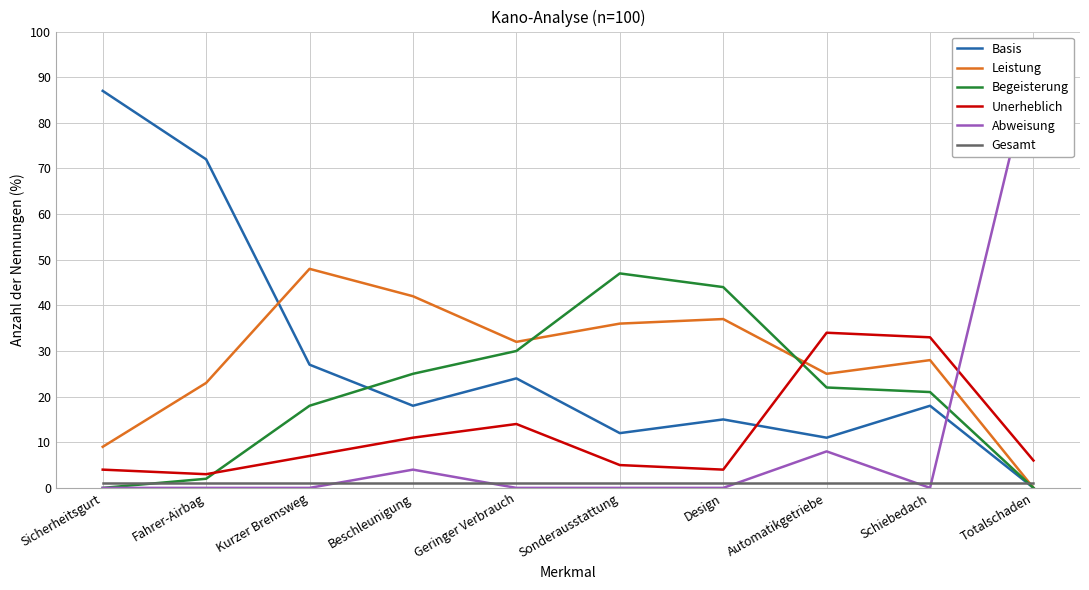

How many lines are shown in the chart?

6